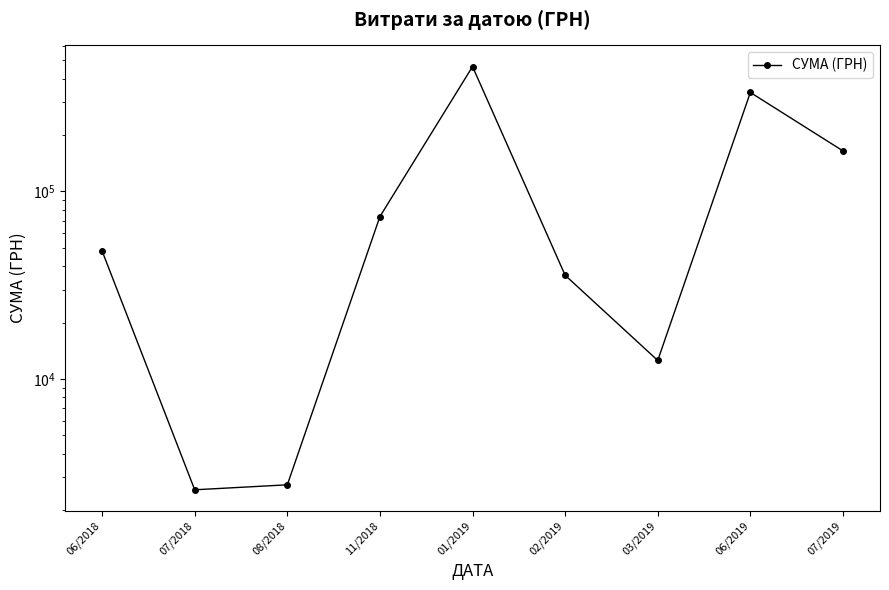

What is the sum of all values?

1140263.4